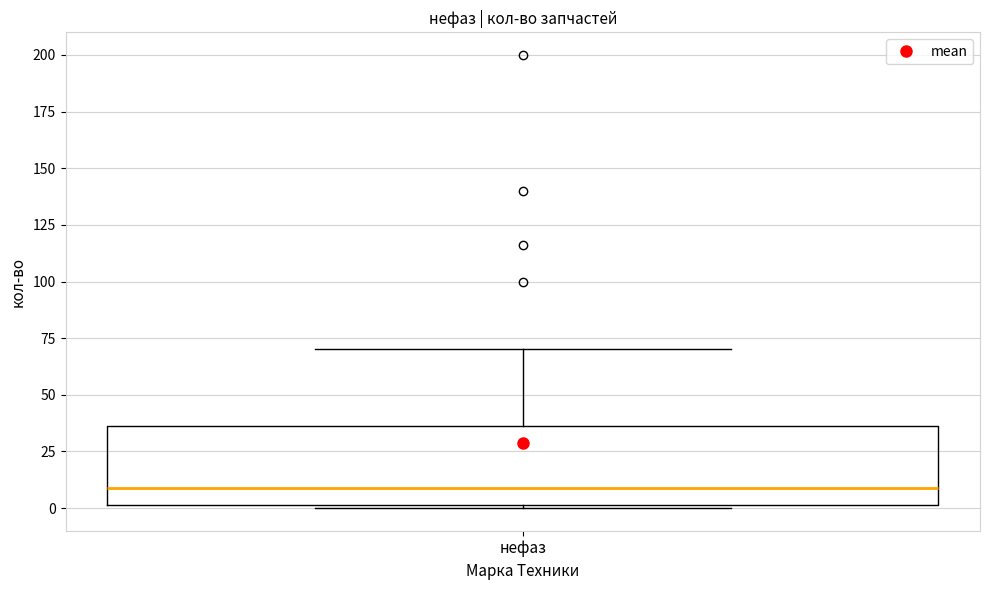

Read this box plot against the y-axis: the position of the median line, the range covered by the box, and the ends of both whiskers. The values are not printed on the chart, so give them approximately, as read against the axis.

median 10, box 0 to 35, whiskers 0 to 70